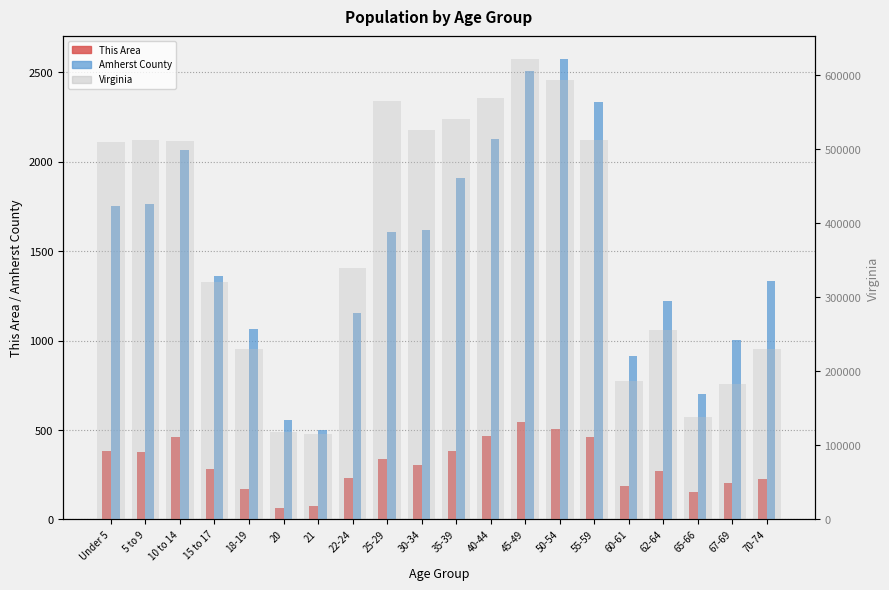

Which label corresponds to the smallest value in the chart?

20